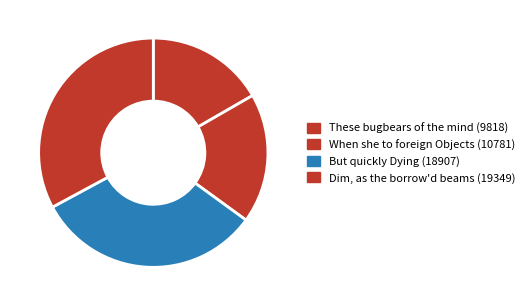

How many segments does this pie chart have?

4